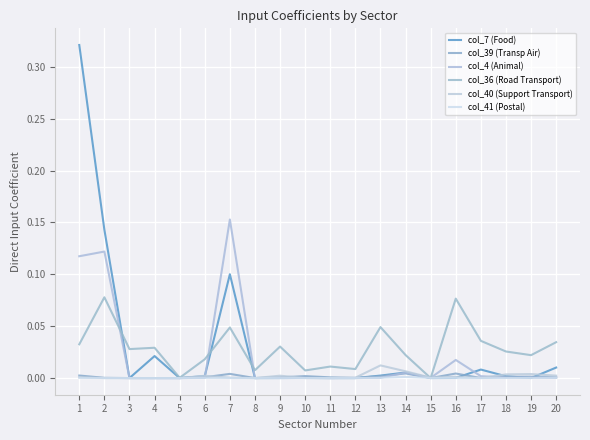

Which series changed the most between 15 and 18?

col_36 (Road Transport)